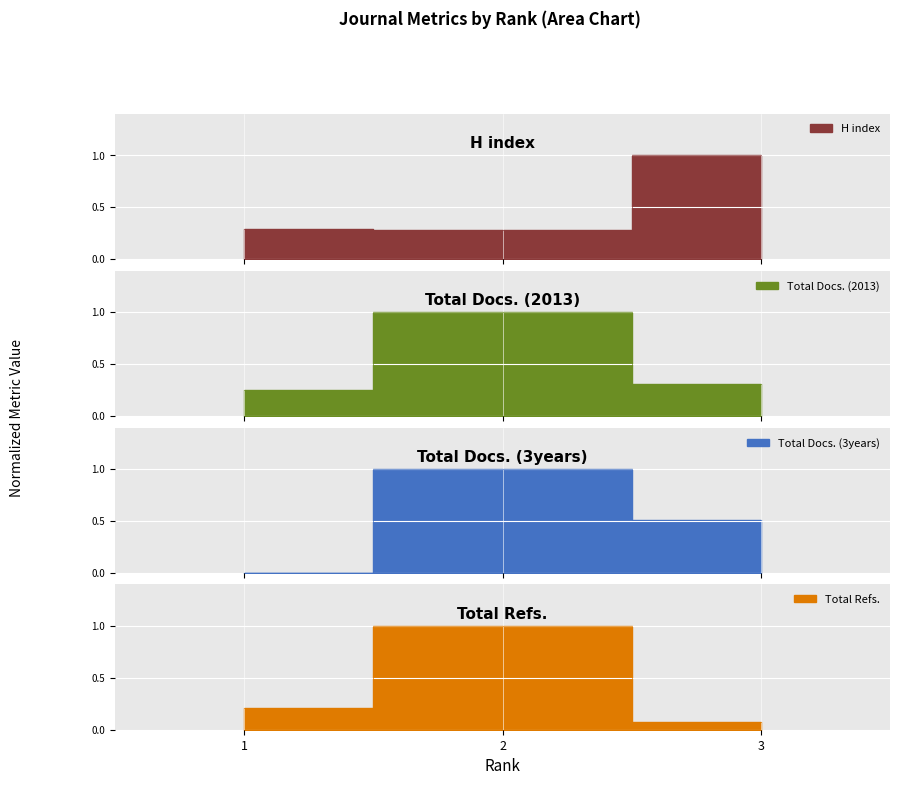

The value of Total Refs. at 2 is 0.6. True or false?

False